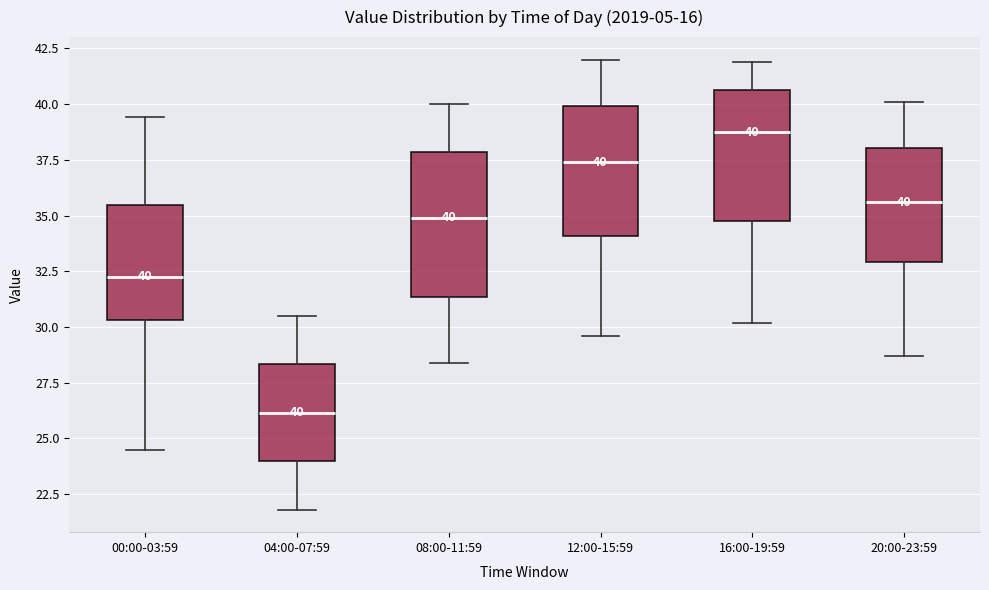

Comparing the boxes themselves (not the whiskers), which one is the tallest?

08:00-11:59